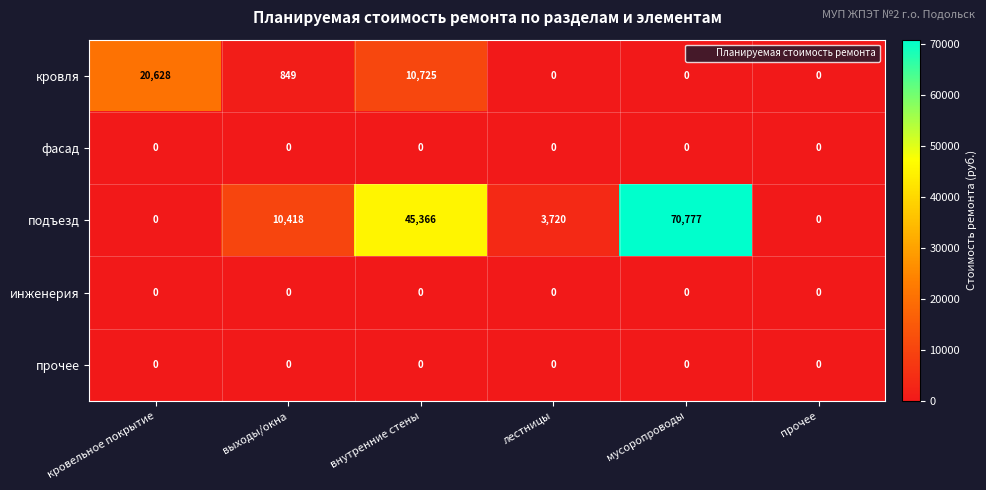

Which series has the widest spread of values?

подъезд